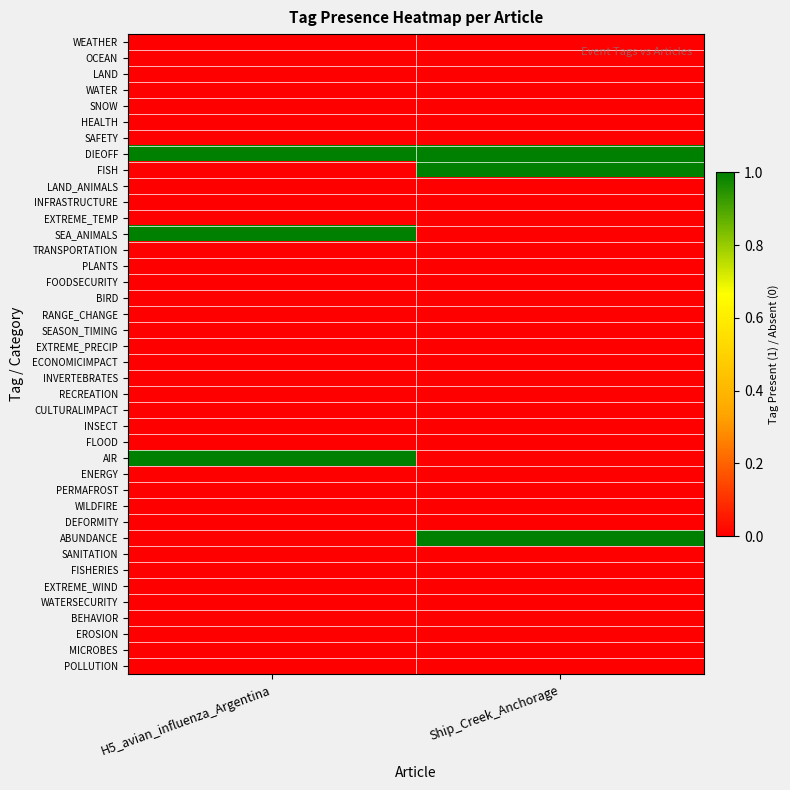

Reading left to right, list all the values displayed in this chart.

WEATHER: H5_avian_influenza_Argentina=0	Ship_Creek_Anchorage=0
OCEAN: H5_avian_influenza_Argentina=0	Ship_Creek_Anchorage=0
LAND: H5_avian_influenza_Argentina=0	Ship_Creek_Anchorage=0
WATER: H5_avian_influenza_Argentina=0	Ship_Creek_Anchorage=0
SNOW: H5_avian_influenza_Argentina=0	Ship_Creek_Anchorage=0
HEALTH: H5_avian_influenza_Argentina=0	Ship_Creek_Anchorage=0
SAFETY: H5_avian_influenza_Argentina=0	Ship_Creek_Anchorage=0
DIEOFF: H5_avian_influenza_Argentina=1	Ship_Creek_Anchorage=1
FISH: H5_avian_influenza_Argentina=0	Ship_Creek_Anchorage=1
LAND_ANIMALS: H5_avian_influenza_Argentina=0	Ship_Creek_Anchorage=0
INFRASTRUCTURE: H5_avian_influenza_Argentina=0	Ship_Creek_Anchorage=0
EXTREME_TEMP: H5_avian_influenza_Argentina=0	Ship_Creek_Anchorage=0
SEA_ANIMALS: H5_avian_influenza_Argentina=1	Ship_Creek_Anchorage=0
TRANSPORTATION: H5_avian_influenza_Argentina=0	Ship_Creek_Anchorage=0
PLANTS: H5_avian_influenza_Argentina=0	Ship_Creek_Anchorage=0
FOODSECURITY: H5_avian_influenza_Argentina=0	Ship_Creek_Anchorage=0
BIRD: H5_avian_influenza_Argentina=0	Ship_Creek_Anchorage=0
RANGE_CHANGE: H5_avian_influenza_Argentina=0	Ship_Creek_Anchorage=0
SEASON_TIMING: H5_avian_influenza_Argentina=0	Ship_Creek_Anchorage=0
EXTREME_PRECIP: H5_avian_influenza_Argentina=0	Ship_Creek_Anchorage=0
ECONOMICIMPACT: H5_avian_influenza_Argentina=0	Ship_Creek_Anchorage=0
INVERTEBRATES: H5_avian_influenza_Argentina=0	Ship_Creek_Anchorage=0
RECREATION: H5_avian_influenza_Argentina=0	Ship_Creek_Anchorage=0
CULTURALIMPACT: H5_avian_influenza_Argentina=0	Ship_Creek_Anchorage=0
INSECT: H5_avian_influenza_Argentina=0	Ship_Creek_Anchorage=0
FLOOD: H5_avian_influenza_Argentina=0	Ship_Creek_Anchorage=0
AIR: H5_avian_influenza_Argentina=1	Ship_Creek_Anchorage=0
ENERGY: H5_avian_influenza_Argentina=0	Ship_Creek_Anchorage=0
PERMAFROST: H5_avian_influenza_Argentina=0	Ship_Creek_Anchorage=0
WILDFIRE: H5_avian_influenza_Argentina=0	Ship_Creek_Anchorage=0
DEFORMITY: H5_avian_influenza_Argentina=0	Ship_Creek_Anchorage=0
ABUNDANCE: H5_avian_influenza_Argentina=0	Ship_Creek_Anchorage=1
SANITATION: H5_avian_influenza_Argentina=0	Ship_Creek_Anchorage=0
FISHERIES: H5_avian_influenza_Argentina=0	Ship_Creek_Anchorage=0
EXTREME_WIND: H5_avian_influenza_Argentina=0	Ship_Creek_Anchorage=0
WATERSECURITY: H5_avian_influenza_Argentina=0	Ship_Creek_Anchorage=0
BEHAVIOR: H5_avian_influenza_Argentina=0	Ship_Creek_Anchorage=0
EROSION: H5_avian_influenza_Argentina=0	Ship_Creek_Anchorage=0
MICROBES: H5_avian_influenza_Argentina=0	Ship_Creek_Anchorage=0
POLLUTION: H5_avian_influenza_Argentina=0	Ship_Creek_Anchorage=0